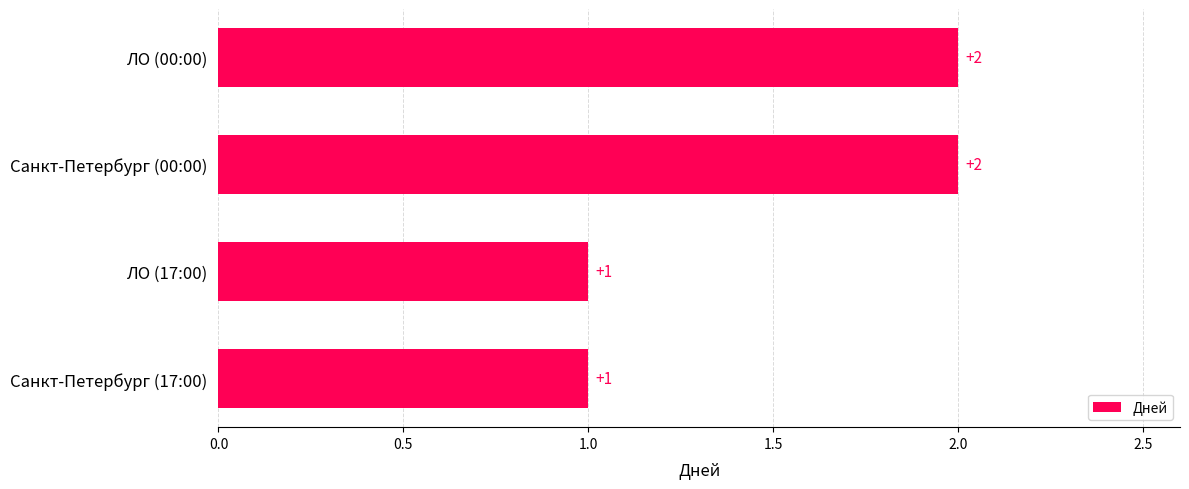

What is the difference between the second highest and second lowest values?

1